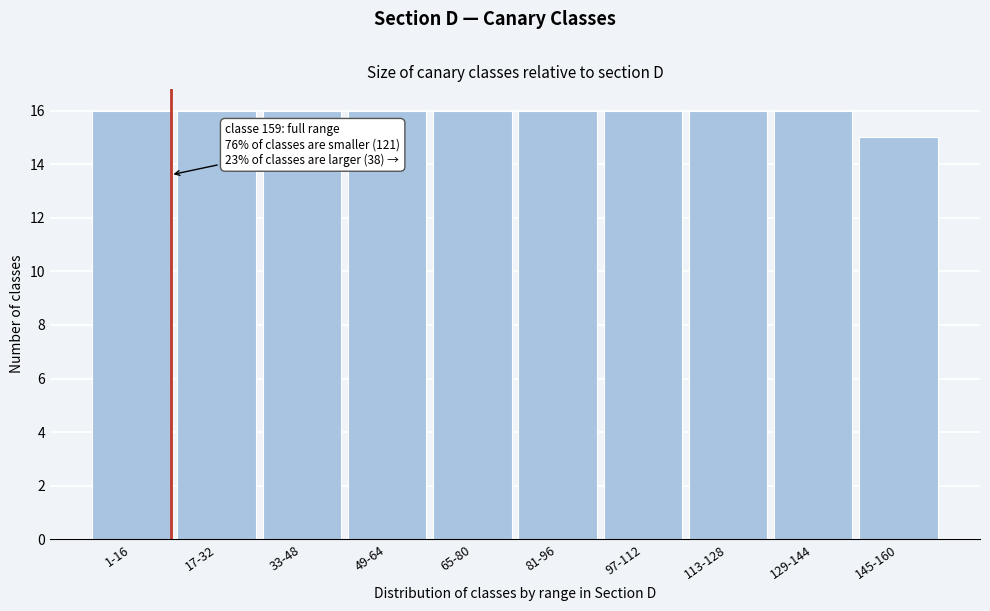

Reading left to right, what are all the values shown in this chart?

16	16	16	16	16	16	16	16	16	15